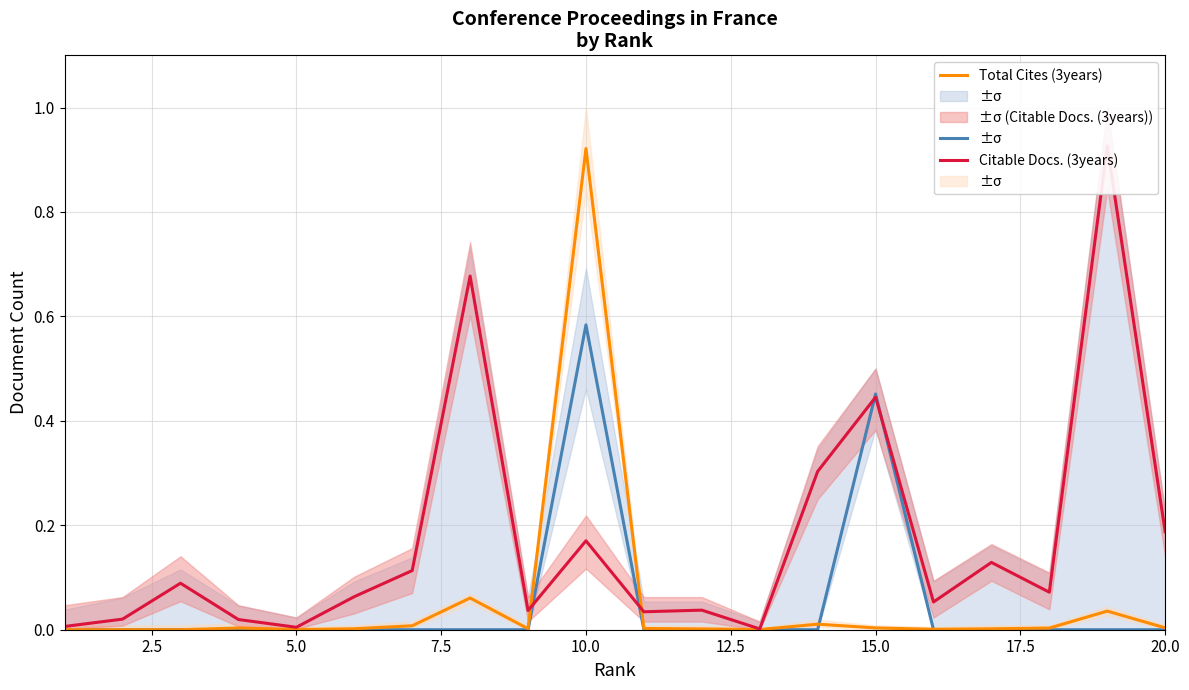

How many interior local peaks does the Total Cites (3years) series have?

5